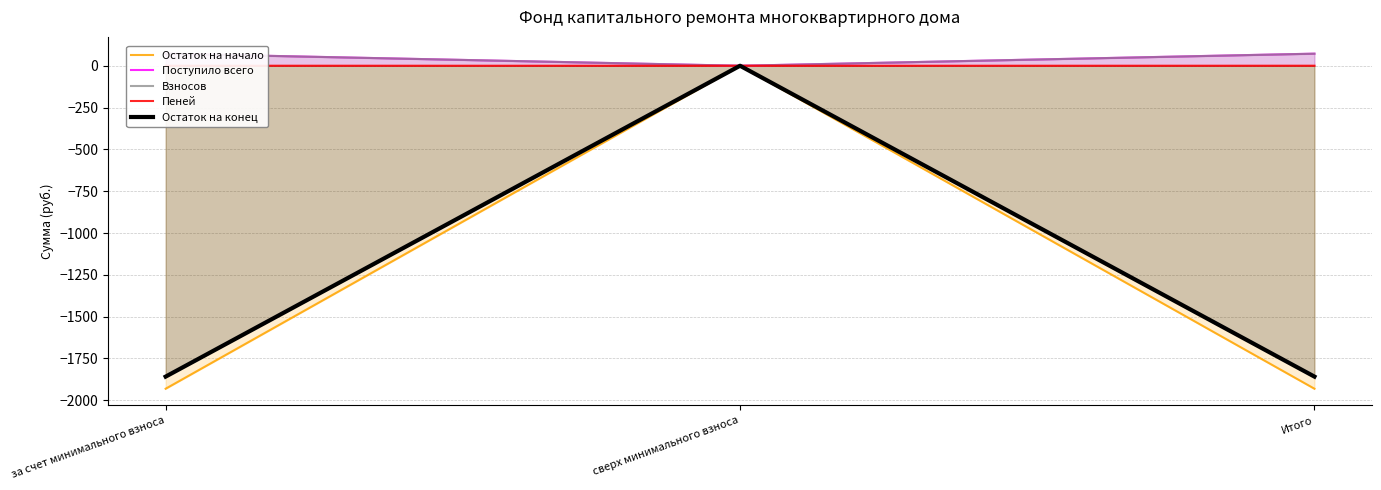

The value of Остаток на начало at Итого is -1931.0. True or false?

True